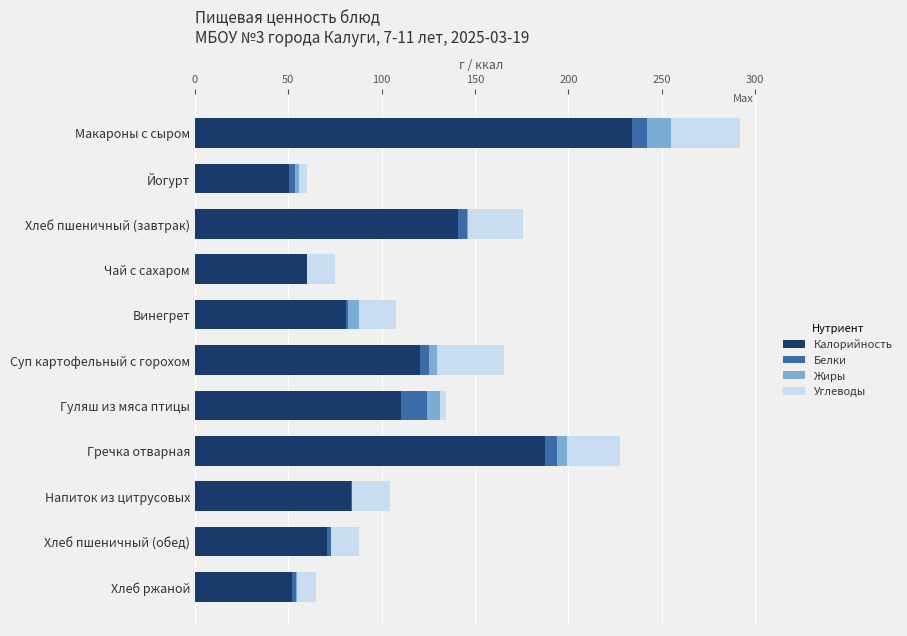

Which category has the highest value in the Калорийность series?

Макароны с сыром